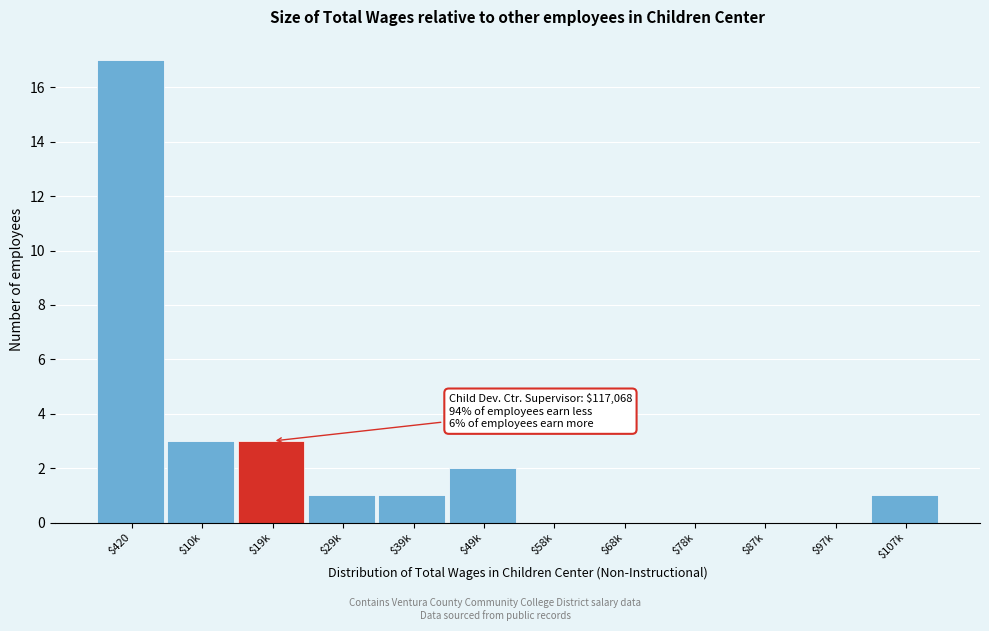

What is the sum of all values?

28